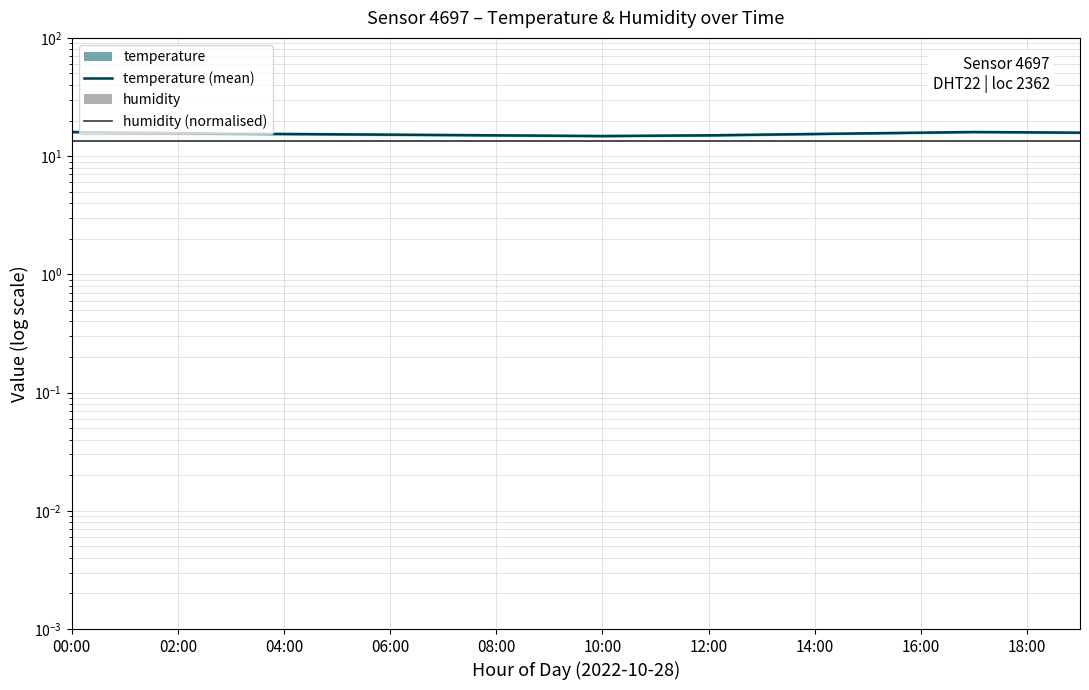

What is the label of the 5th point from the left?

04:00